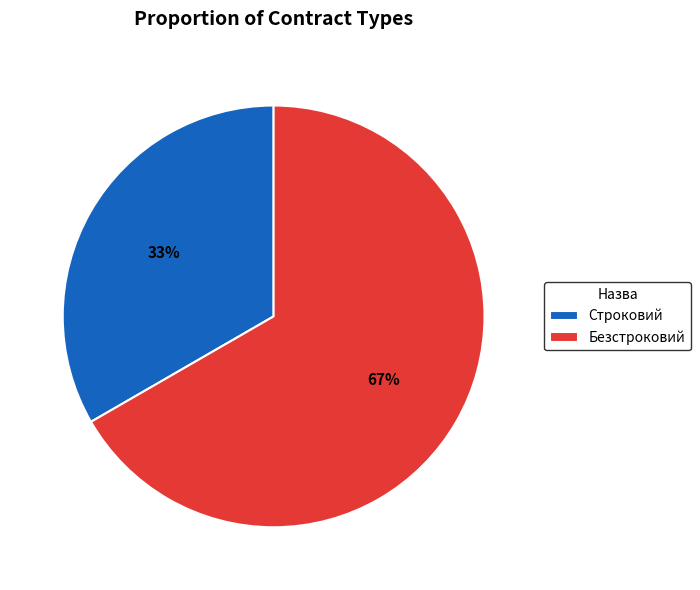

Do Безстроковий and Строковий together represent more than half of the pie?

Yes